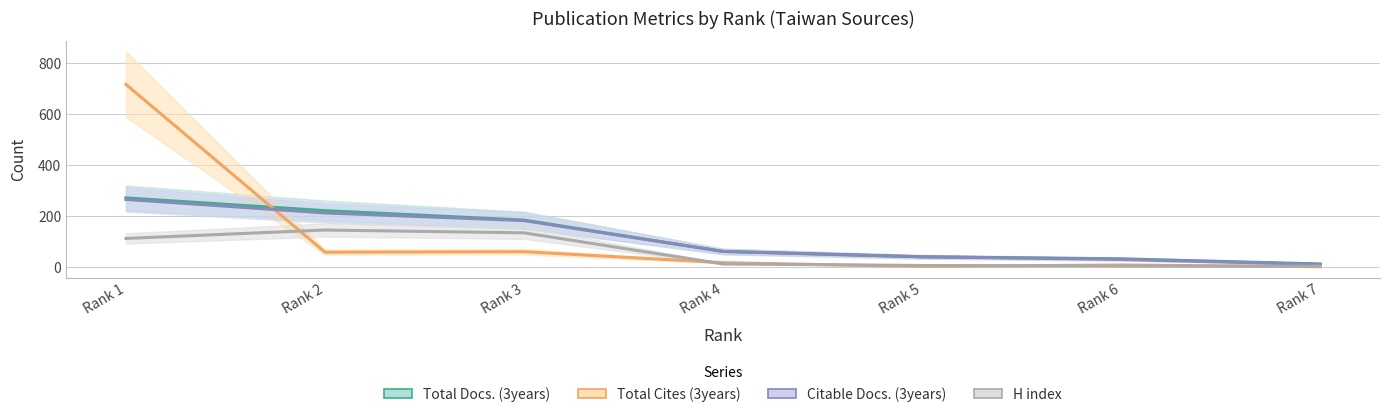

Rank the series at Rank 1 from lowest to highest value.

H index, Citable Docs. (3years), Total Docs. (3years), Total Cites (3years)